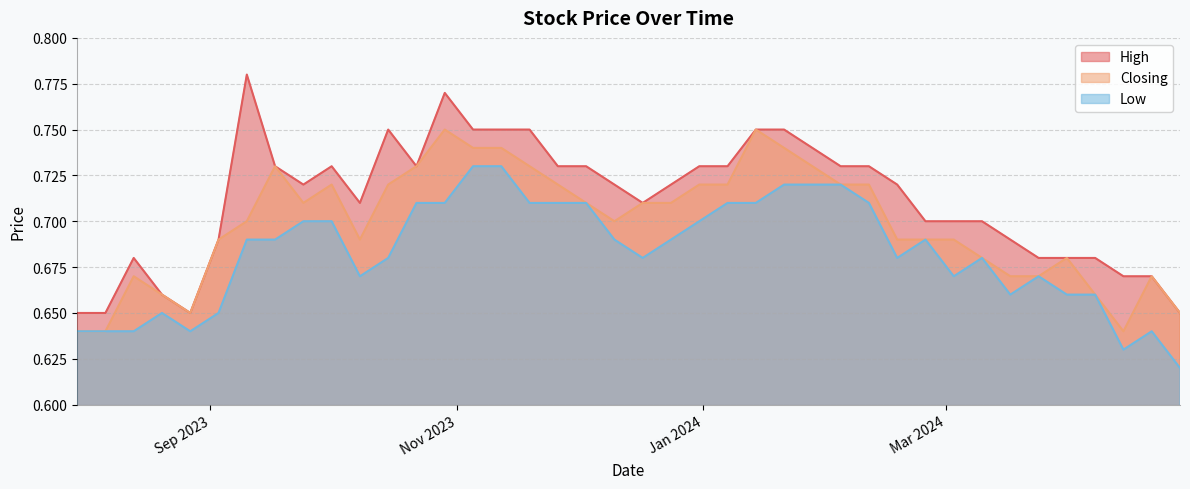

How many interior local peaks does the High series have?

5